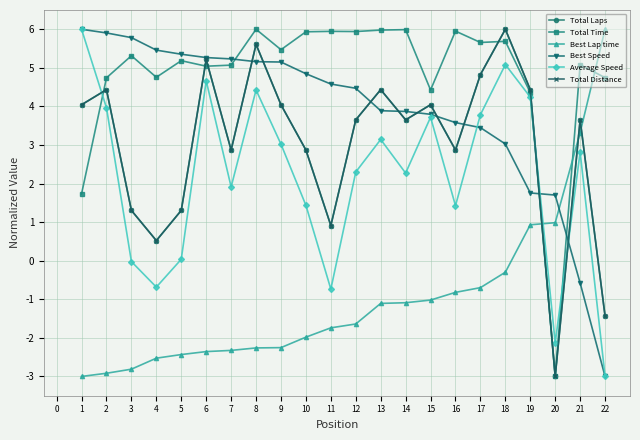

Does the chart have visible grid lines?

Yes